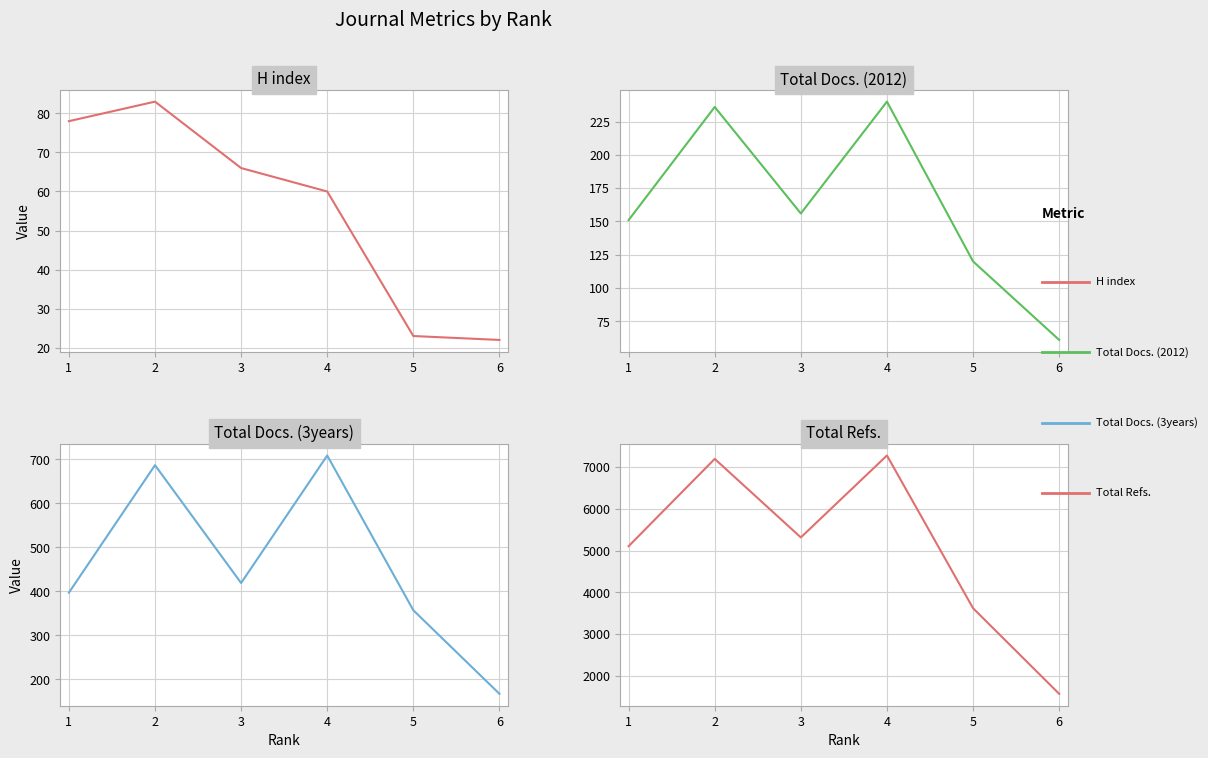

What is the maximum value shown in the chart?

7280